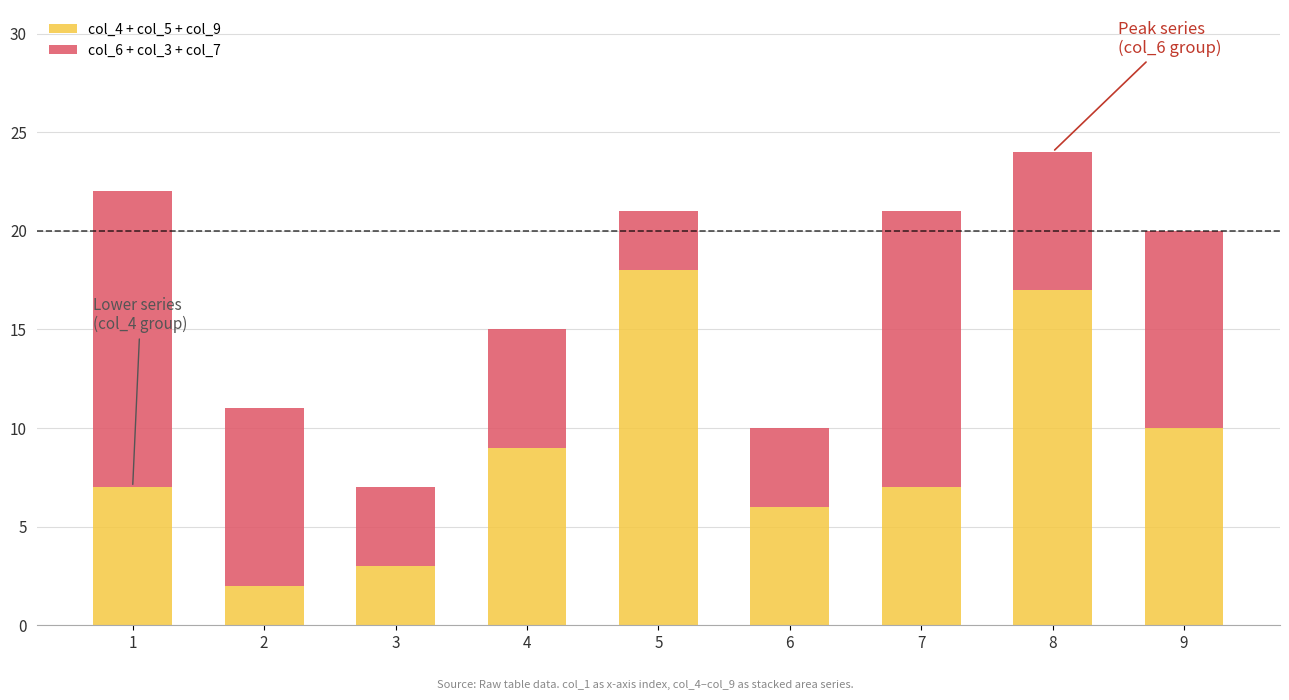

What is the sum of all col_4 + col_5 + col_9 values?

79